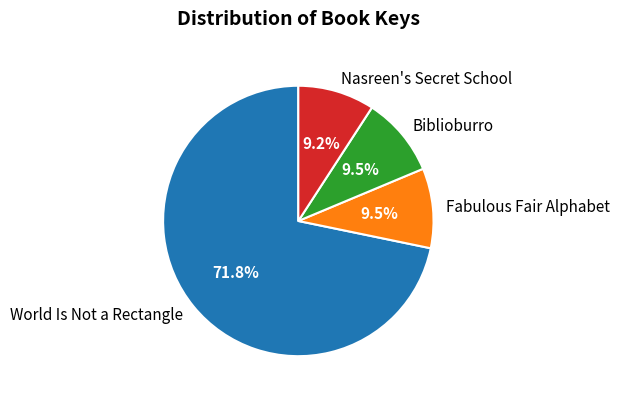

What is the ratio of the value at Biblioburro to the value at Nasreen's Secret School?

1.0